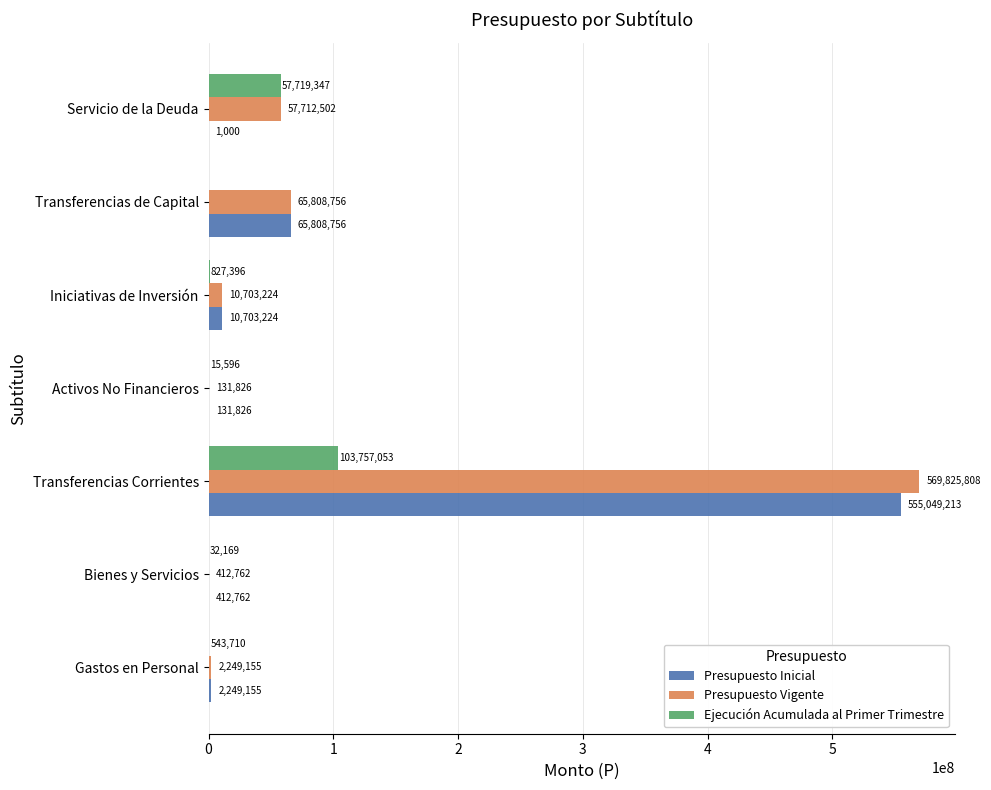

At which label is Presupuesto Inicial closest to 277525106?

Transferencias de Capital